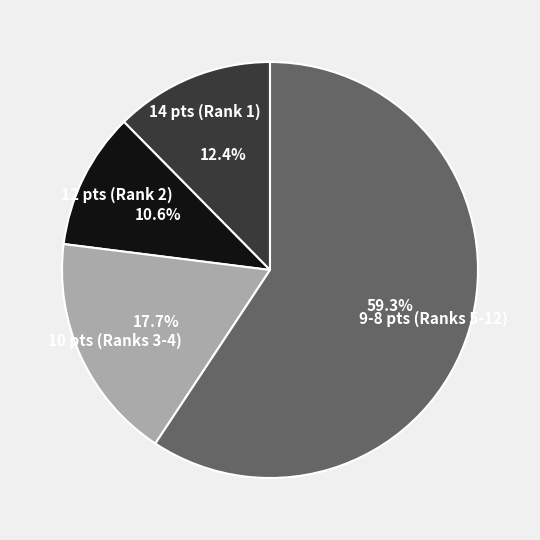

Combined, what portion of the pie is 10 pts (Ranks 3-4) and 12 pts (Rank 2)?

28.3%